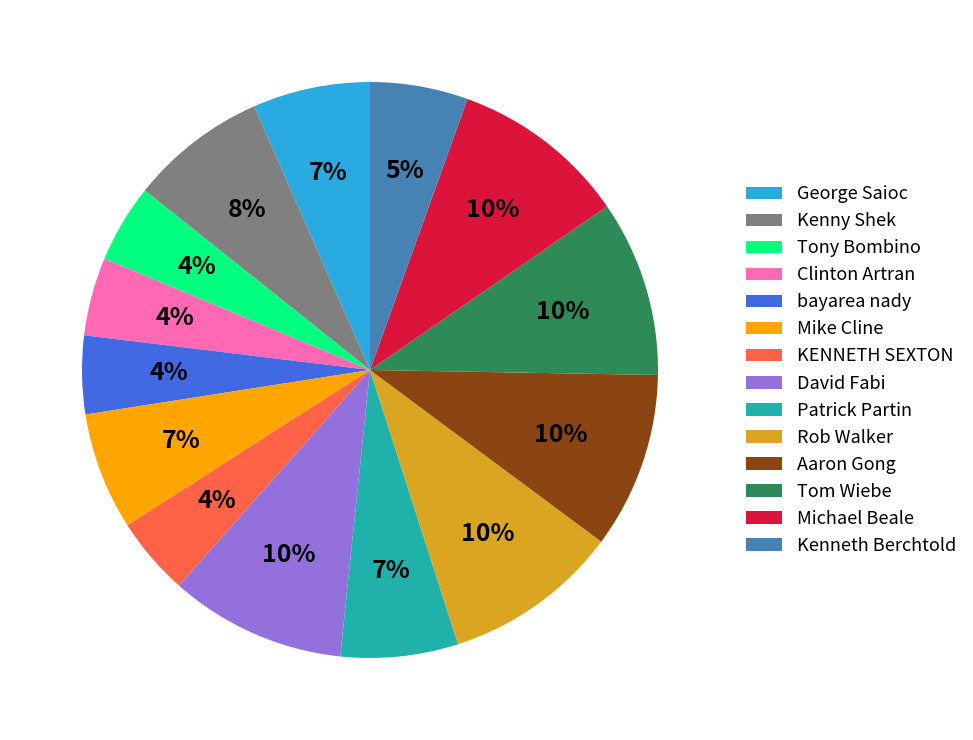

What percentage is the Kenneth Berchtold slice, to the nearest percent?

5%